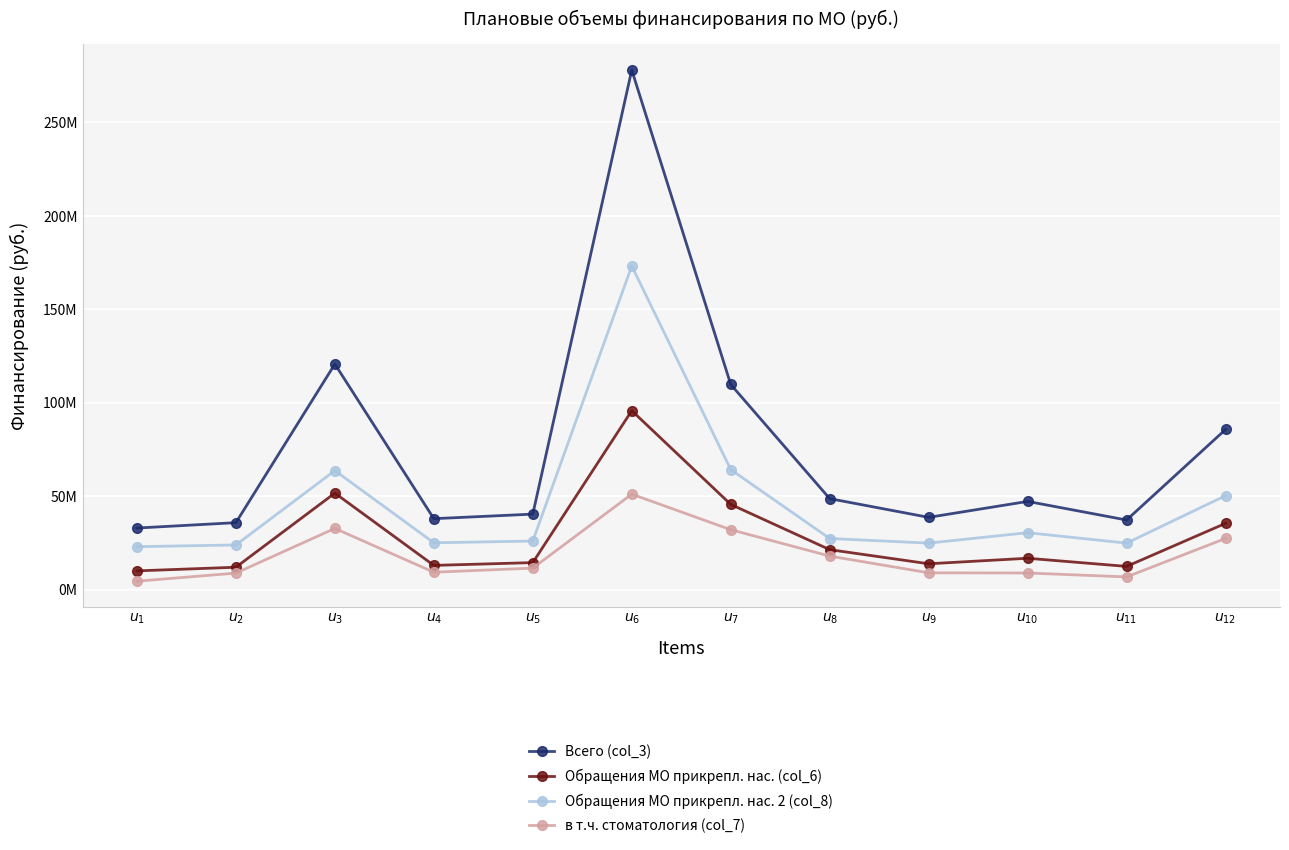

What is the label of the 9th point from the left?

$u_{9}$